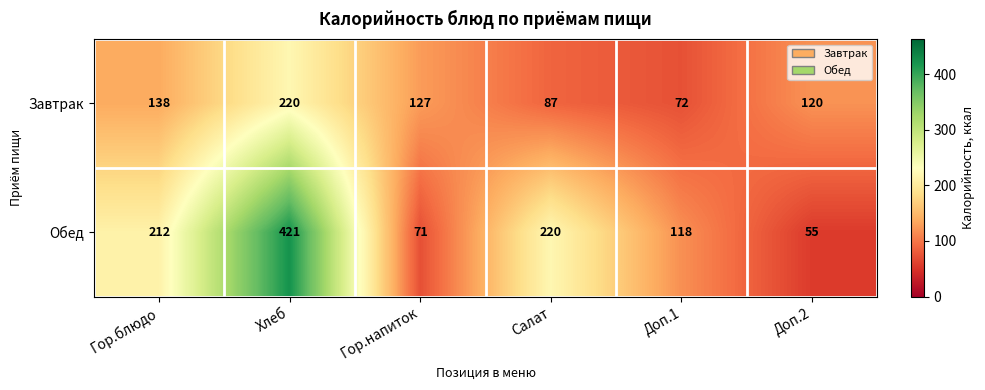

What is the difference between the Обед values at Доп.1 and Салат?

102